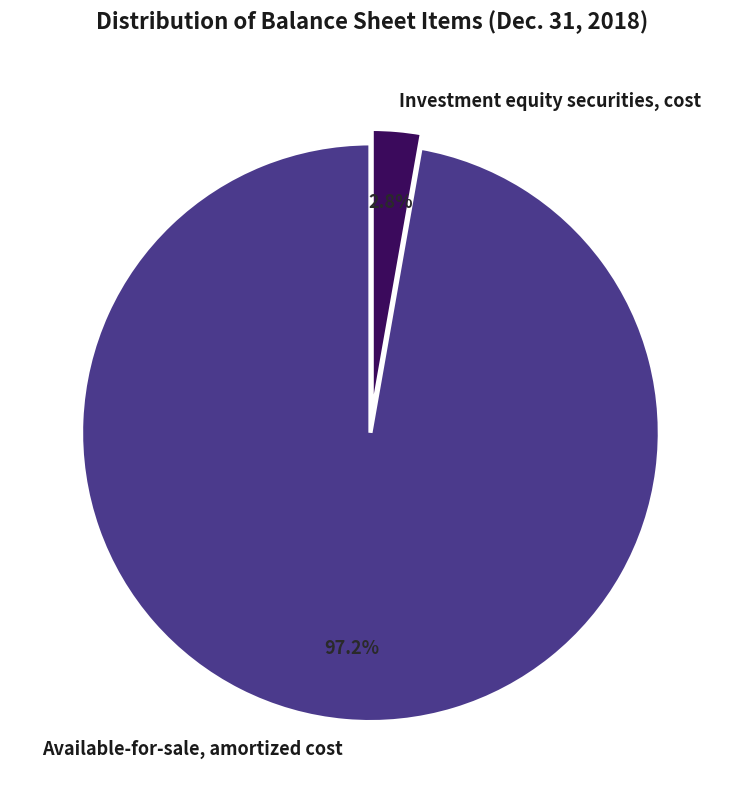

How many slices are in this pie chart?

2